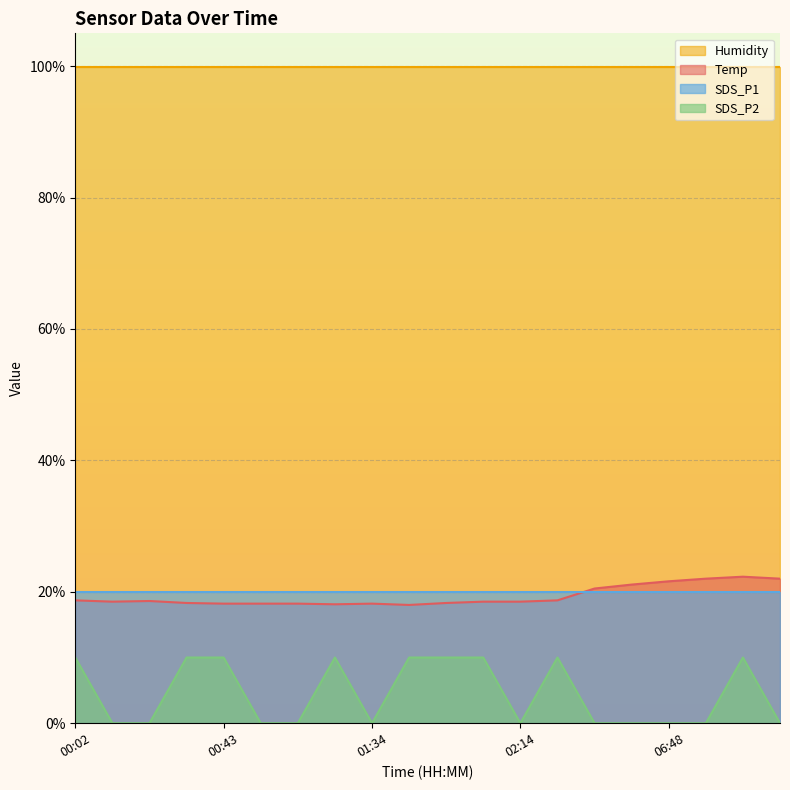

True or false: Temp and SDS_P2 cross at least once.

False